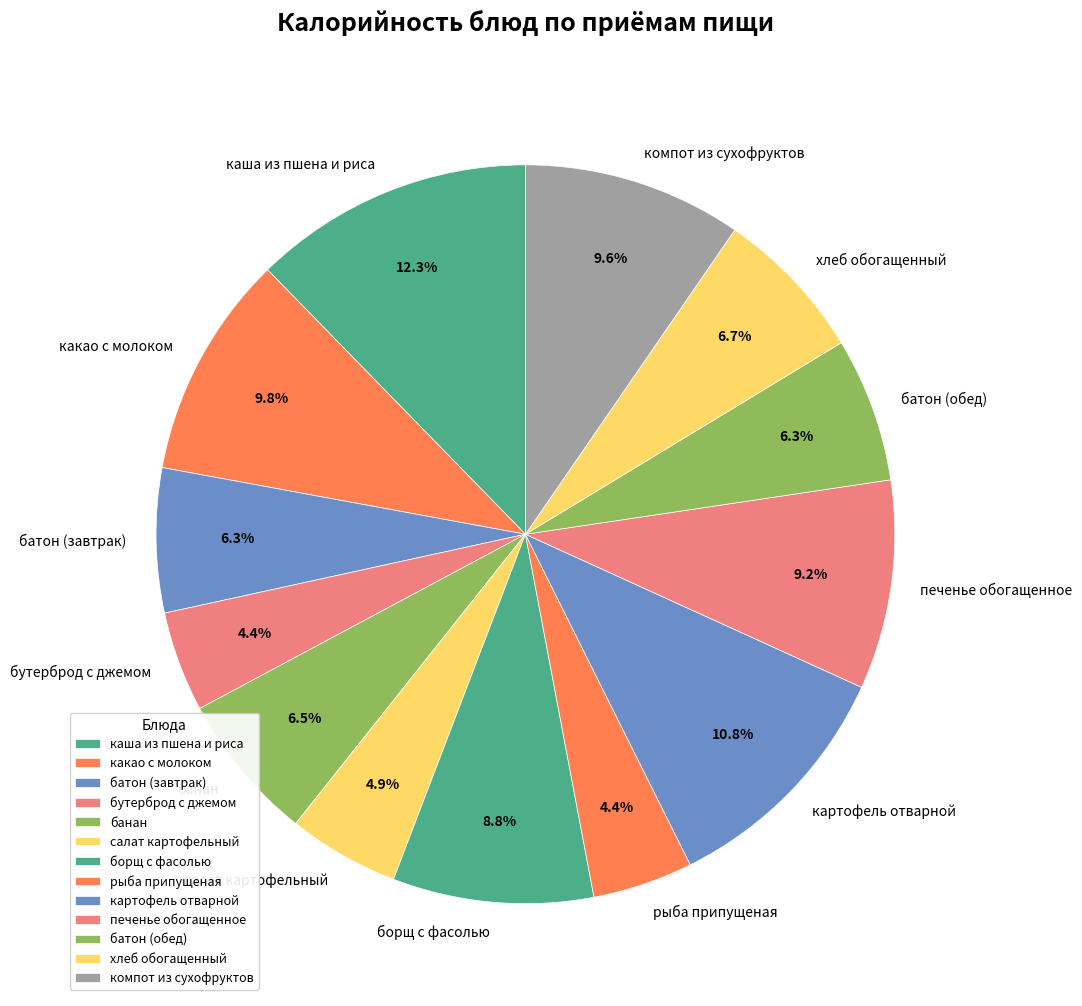

What percentage is the хлеб обогащенный slice, to the nearest percent?

7%